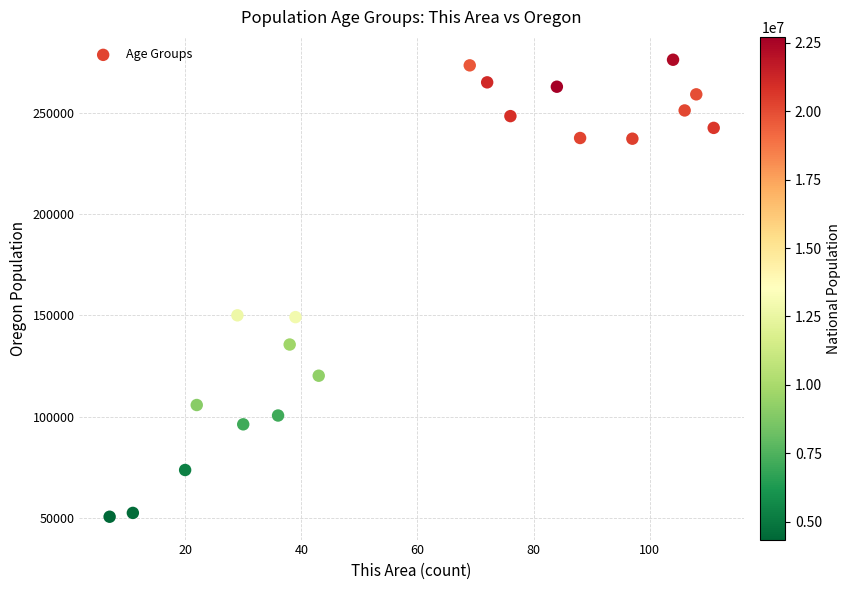

What is the range of X values (max minus min)?

104